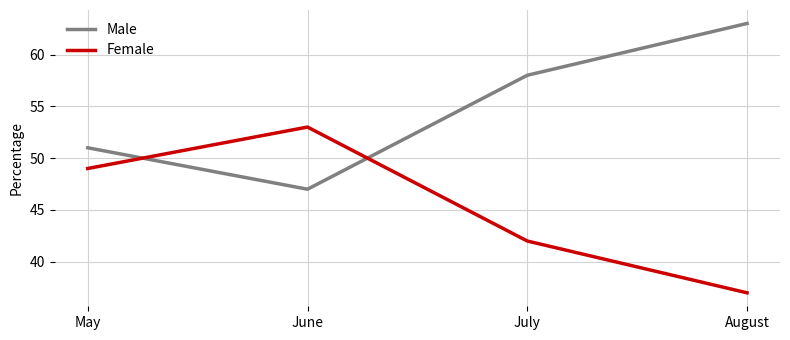

How many times do Male and Female cross each other?

2